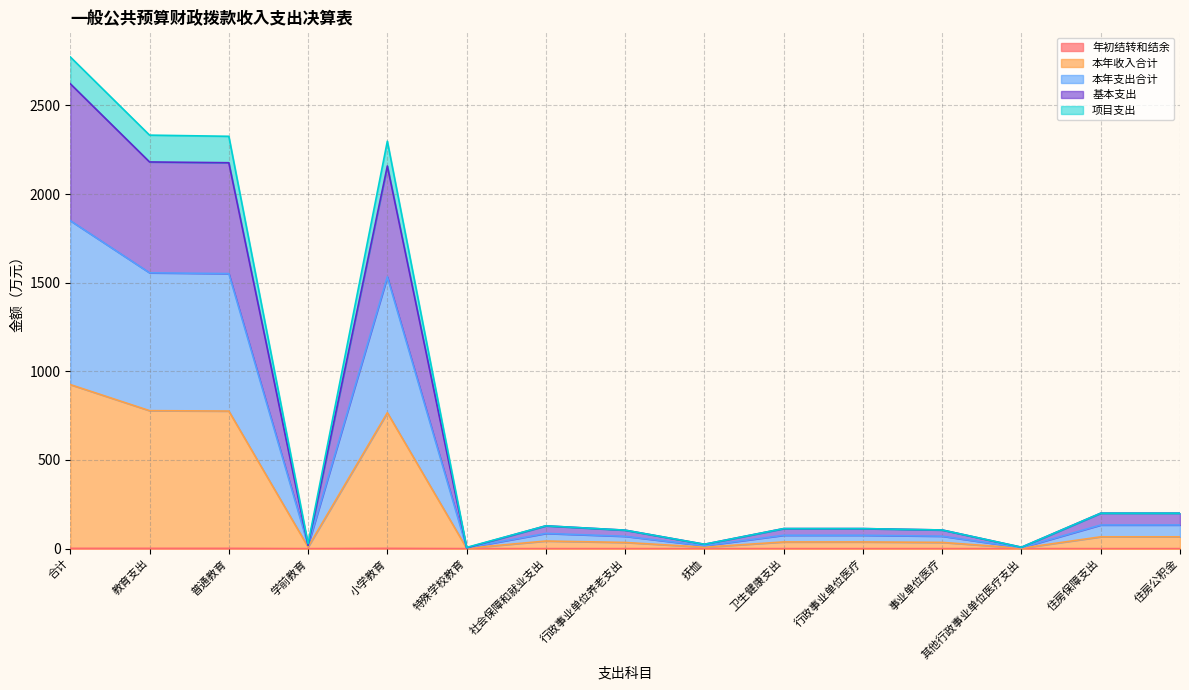

True or false: 项目支出 and 本年收入合计 cross at least once.

False